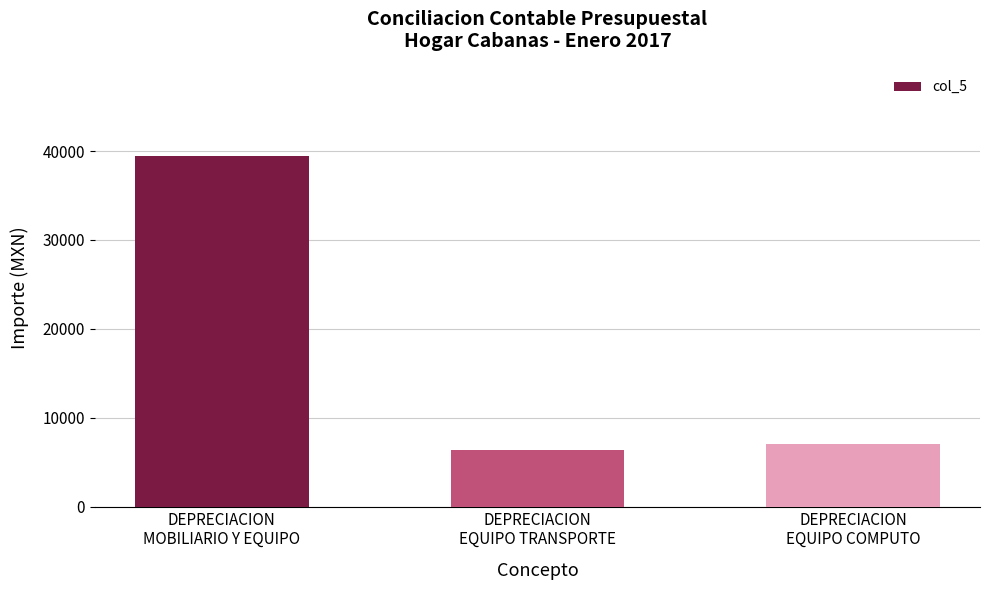

What is the change in value from DEPRECIACION
MOBILIARIO Y EQUIPO to DEPRECIACION
EQUIPO TRANSPORTE?

-33149.4